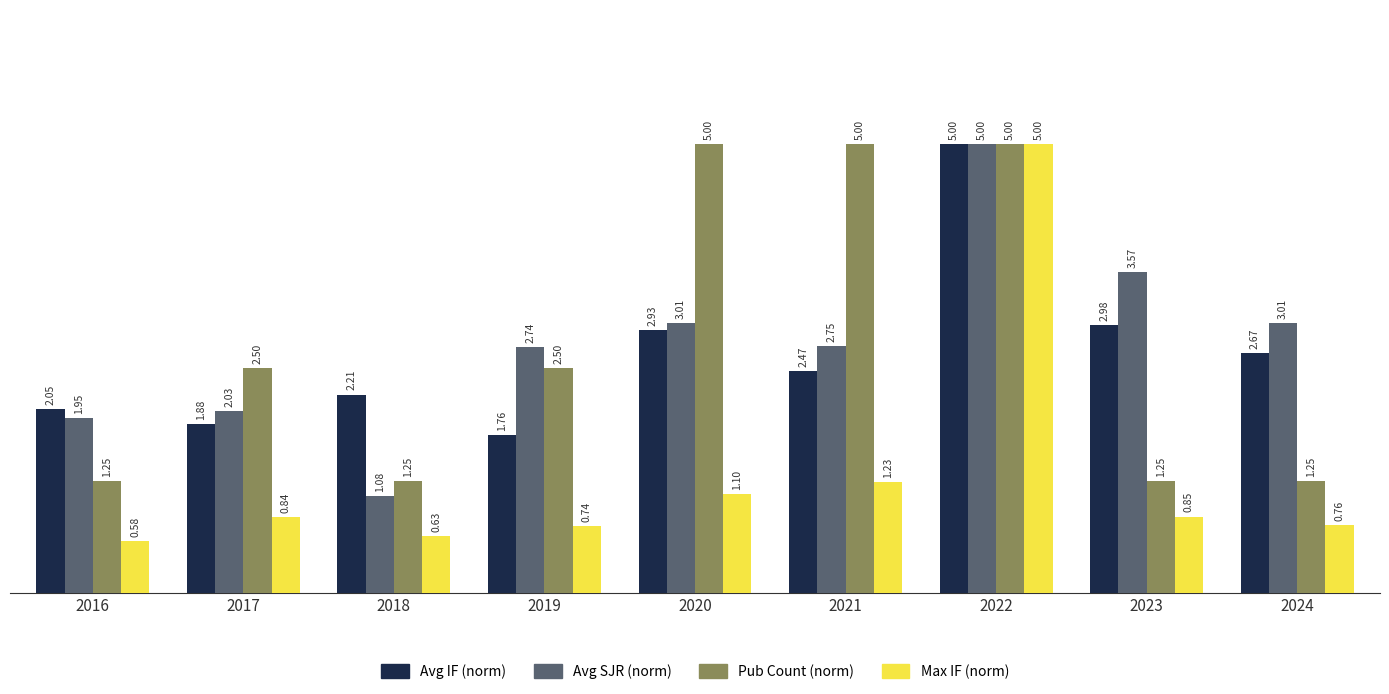

What is the difference between the second highest and second lowest values in the Avg SJR (norm) series?

1.6